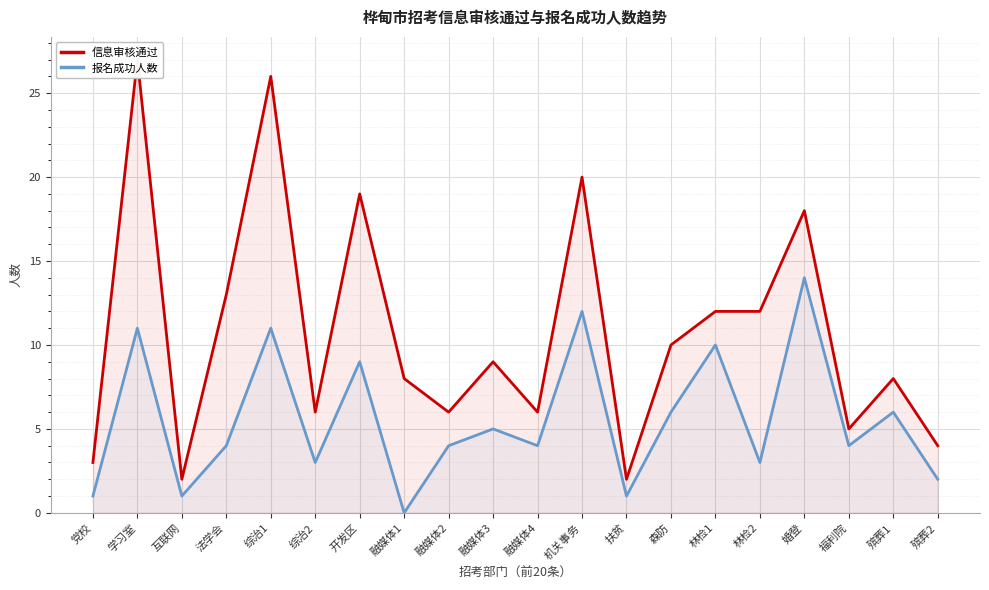

True or false: 报名成功人数 and 信息审核通过 cross at least once.

False